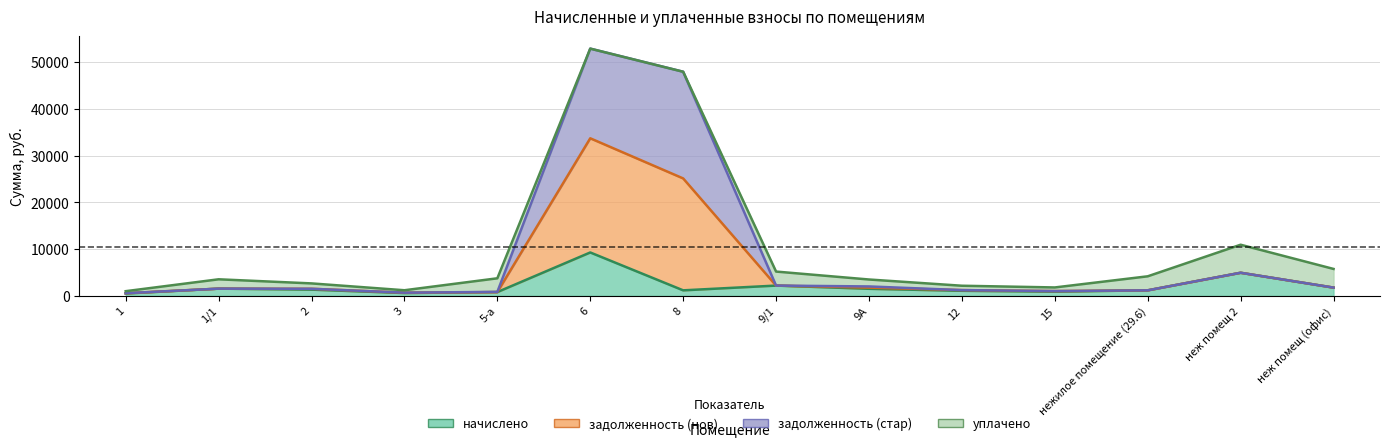

What is the minimum value shown in the chart?

499.5